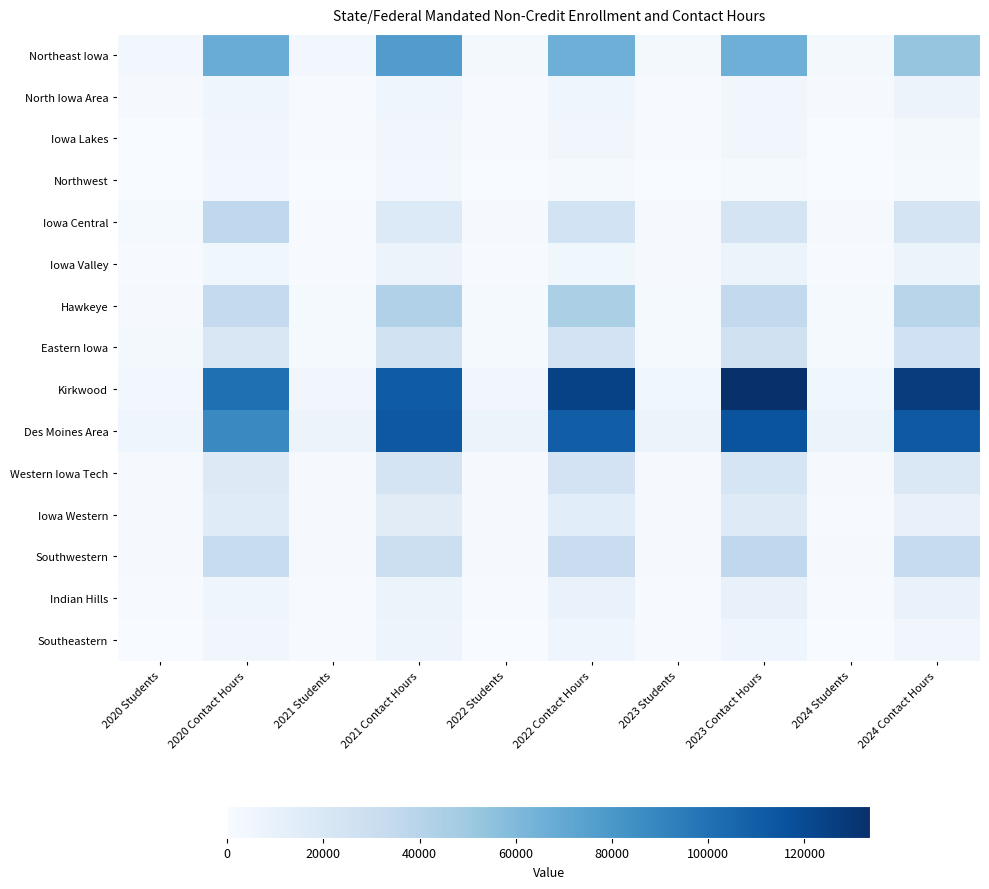

Between 2024 Students and 2021 Contact Hours, which is larger?

2021 Contact Hours